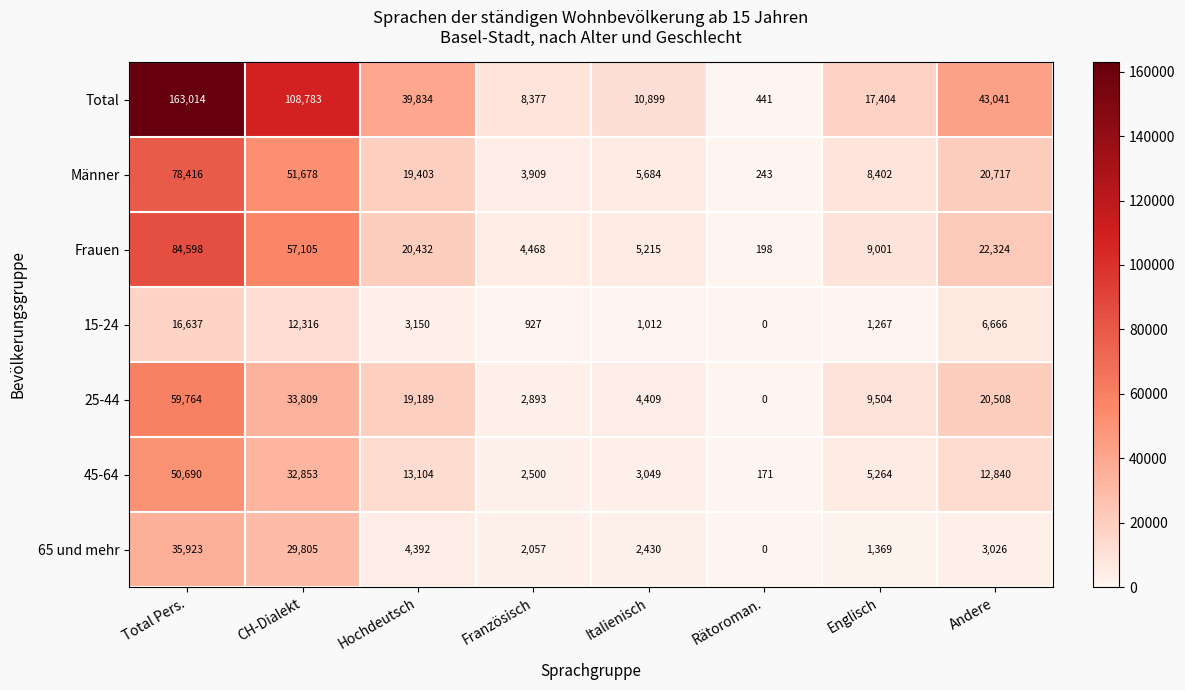

Which category has the lowest value across all series?

Rätoroman.